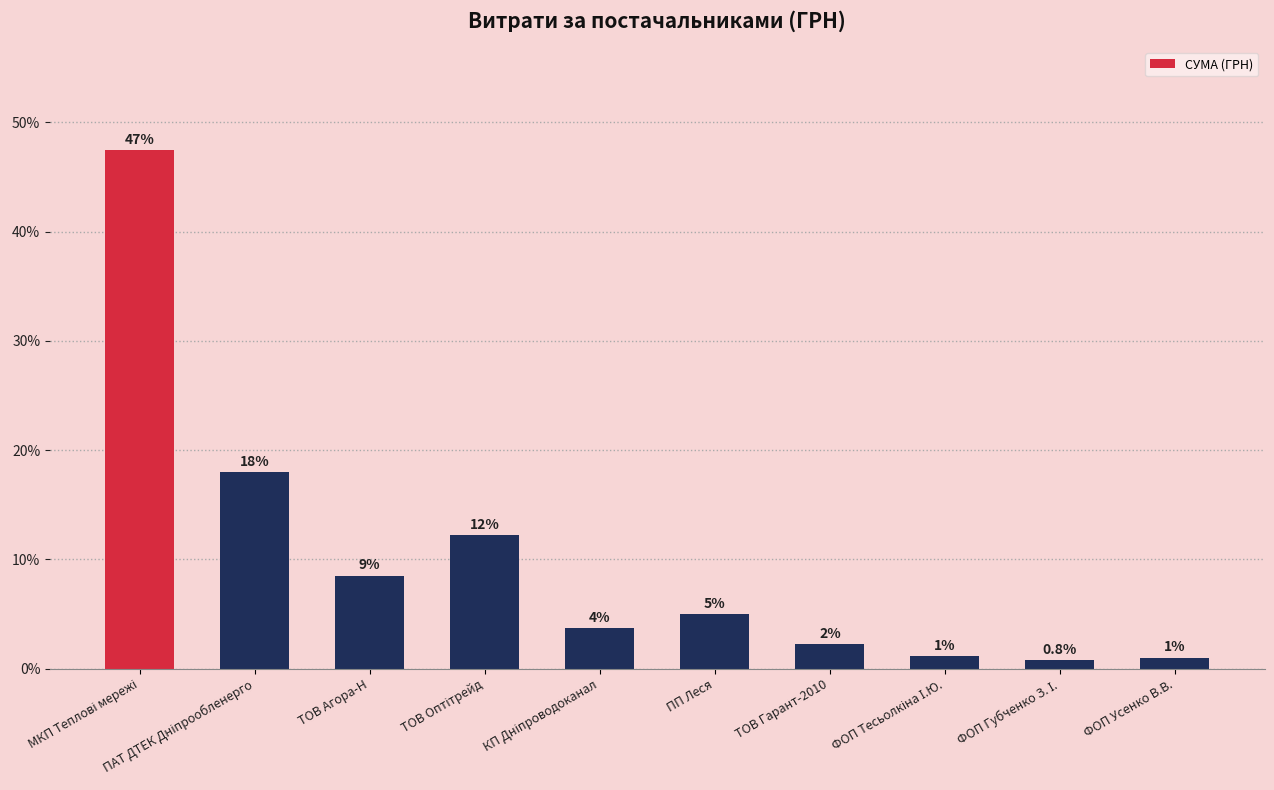

What is the average value?

10.0